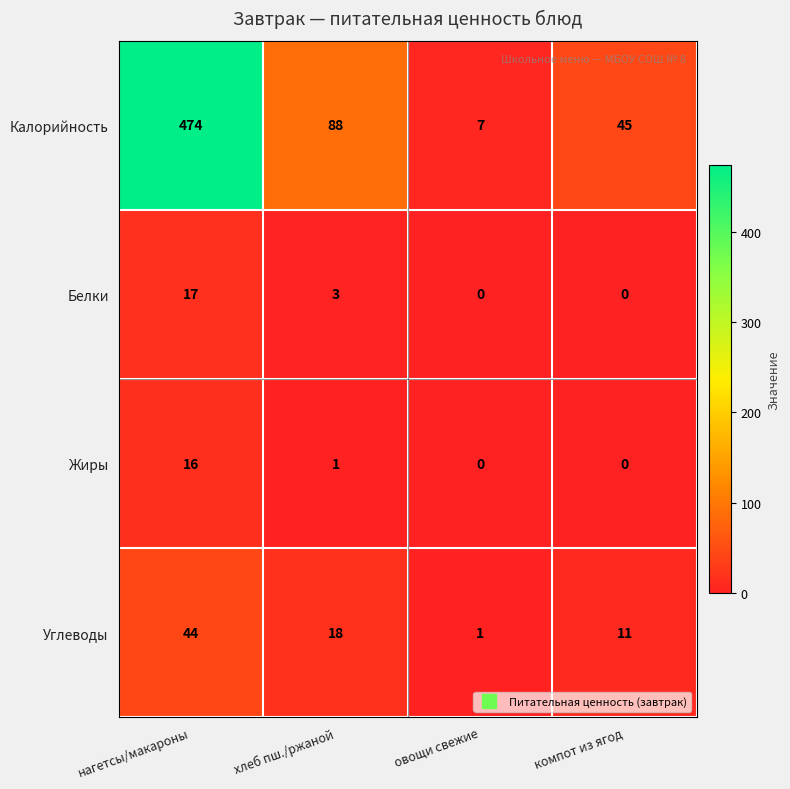

At how many categories does at least one series exceed 55?

2